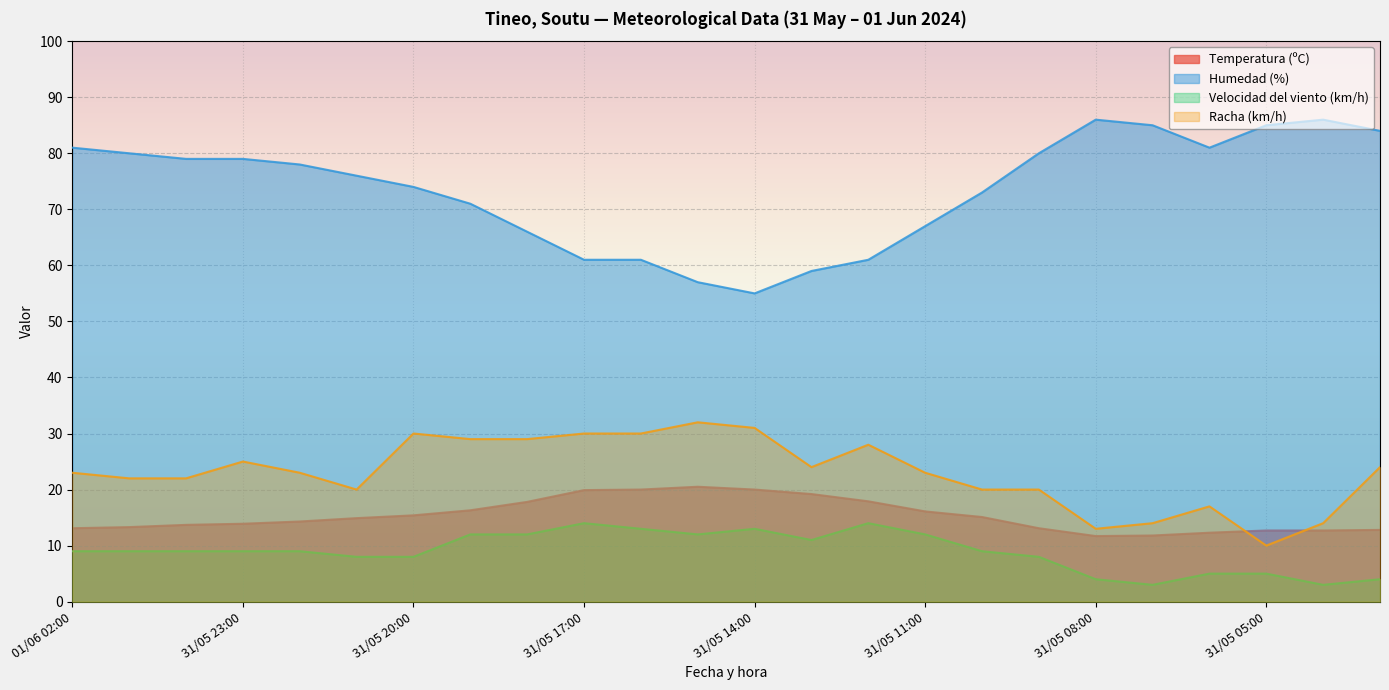

True or false: Temperatura (ºC) and Velocidad del viento (km/h) cross at least once.

False